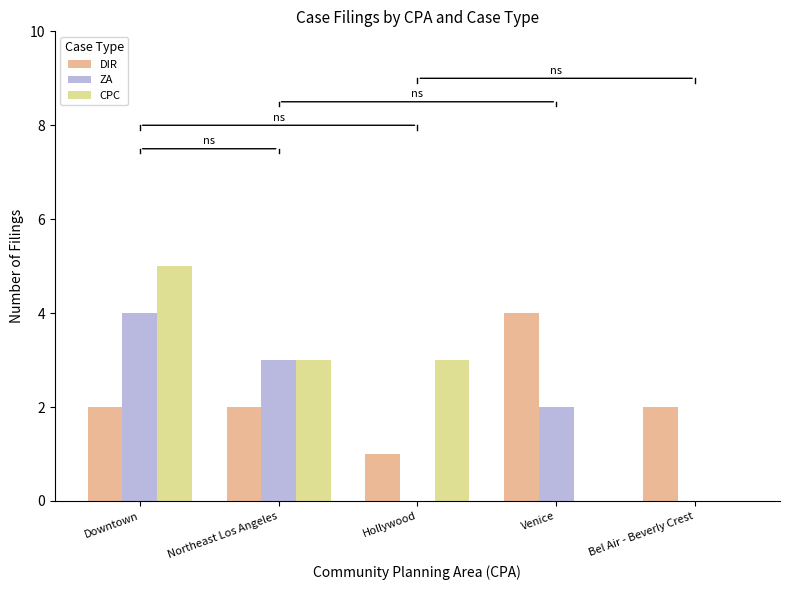

Reading right to left, what are all the values shown in this chart?

DIR: Bel Air - Beverly Crest=2	Venice=4	Hollywood=1	Northeast Los Angeles=2	Downtown=2
ZA: Bel Air - Beverly Crest=0	Venice=2	Hollywood=0	Northeast Los Angeles=3	Downtown=4
CPC: Bel Air - Beverly Crest=0	Venice=0	Hollywood=3	Northeast Los Angeles=3	Downtown=5